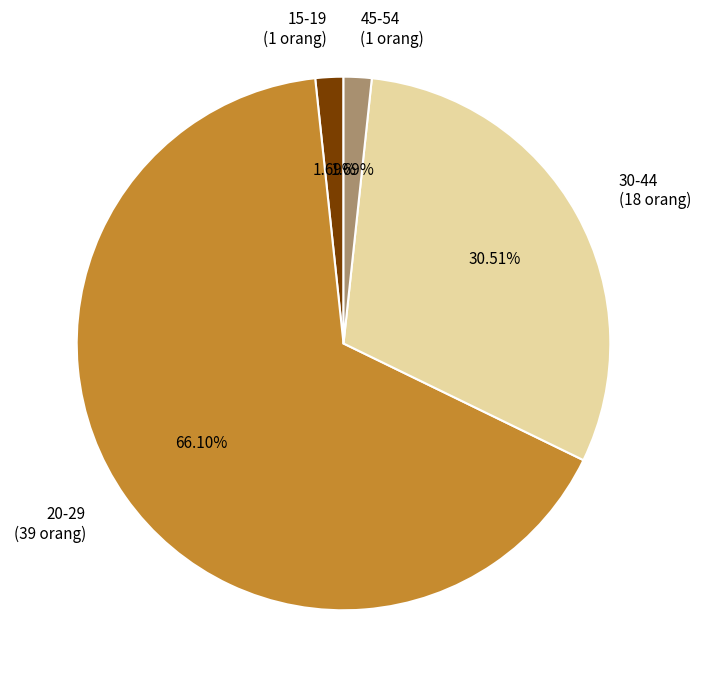

Is there a majority slice in this chart?

Yes